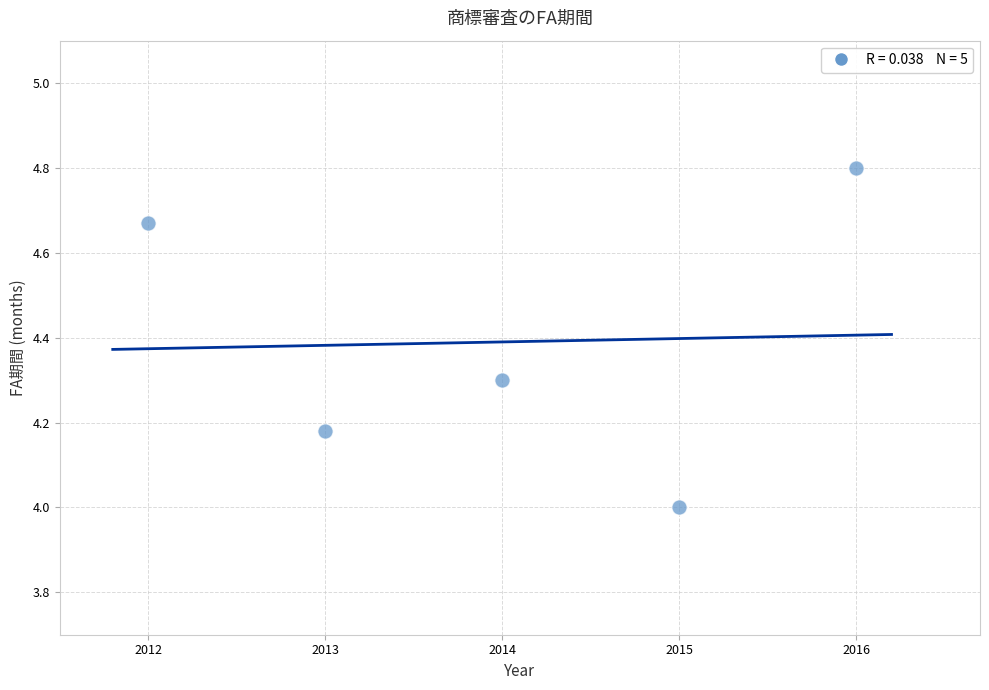

What is the range of X values (max minus min)?

4.0